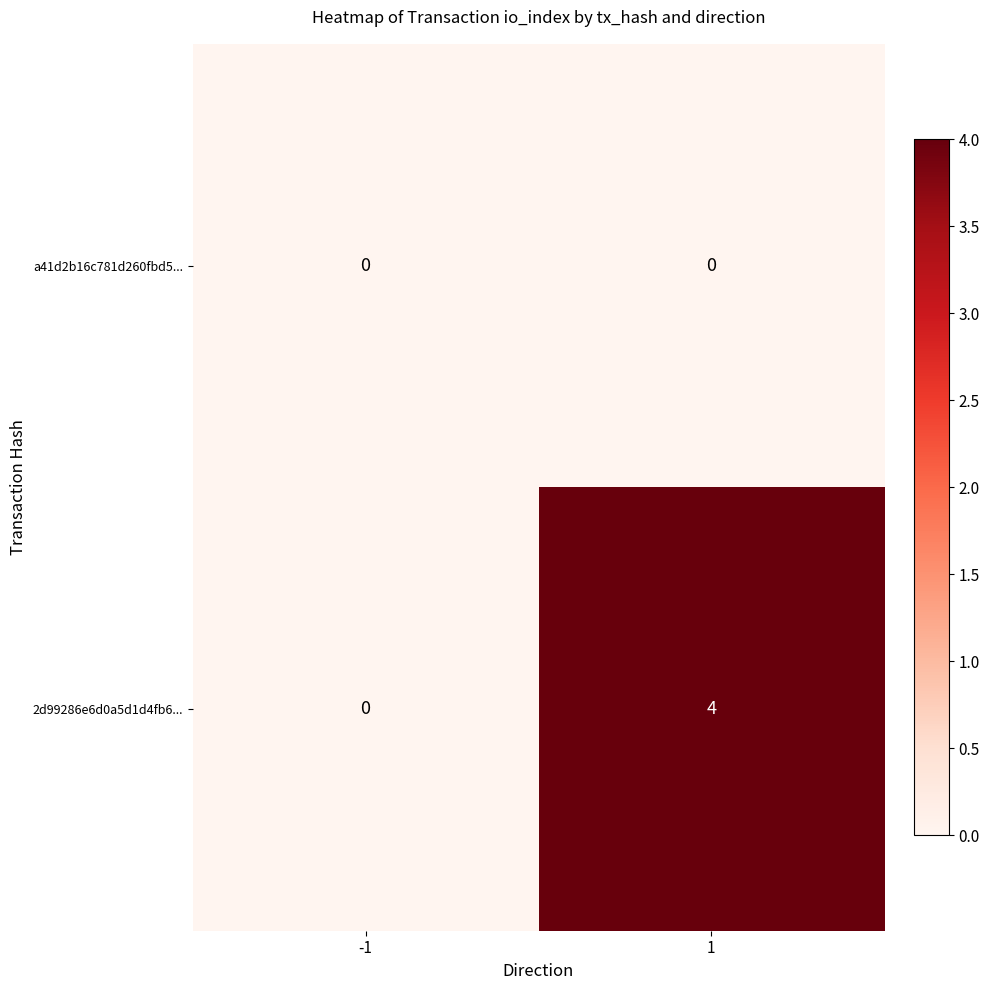

At which category is the sum across all series the highest?

1